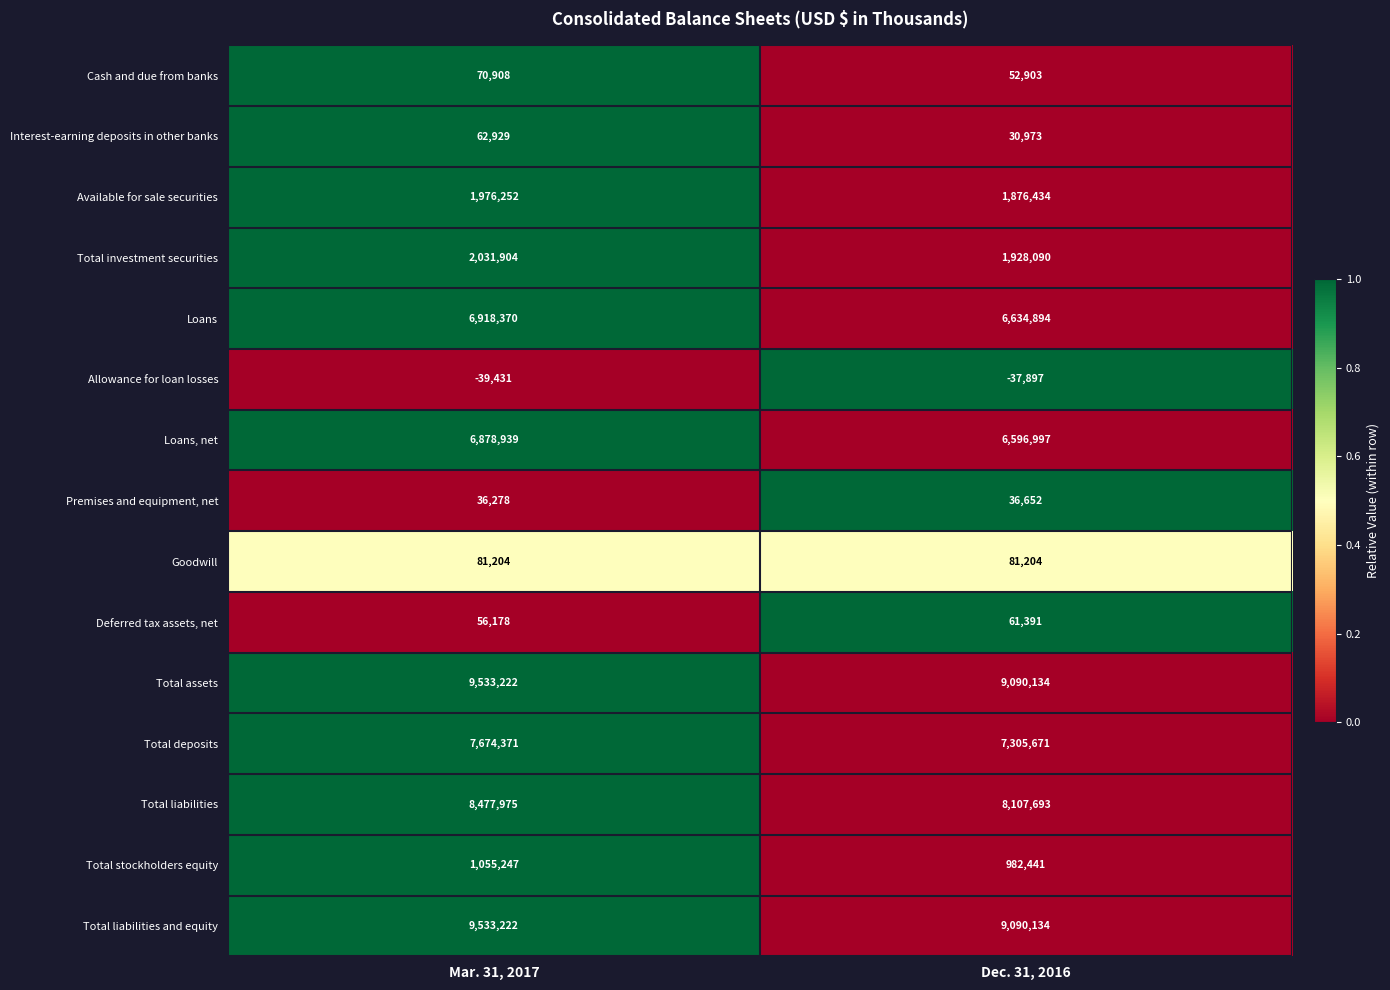

Reading left to right, extract all data points from this chart.

Cash and due from banks: 70908	52903
Interest-earning deposits in other banks: 62929	30973
Available for sale securities: 1976252	1876434
Total investment securities: 2031904	1928090
Loans: 6918370	6634894
Allowance for loan losses: -39431	-37897
Loans, net: 6878939	6596997
Premises and equipment, net: 36278	36652
Goodwill: 81204	81204
Deferred tax assets, net: 56178	61391
Total assets: 9533222	9090134
Total deposits: 7674371	7305671
Total liabilities: 8477975	8107693
Total stockholders equity: 1055247	982441
Total liabilities and equity: 9533222	9090134